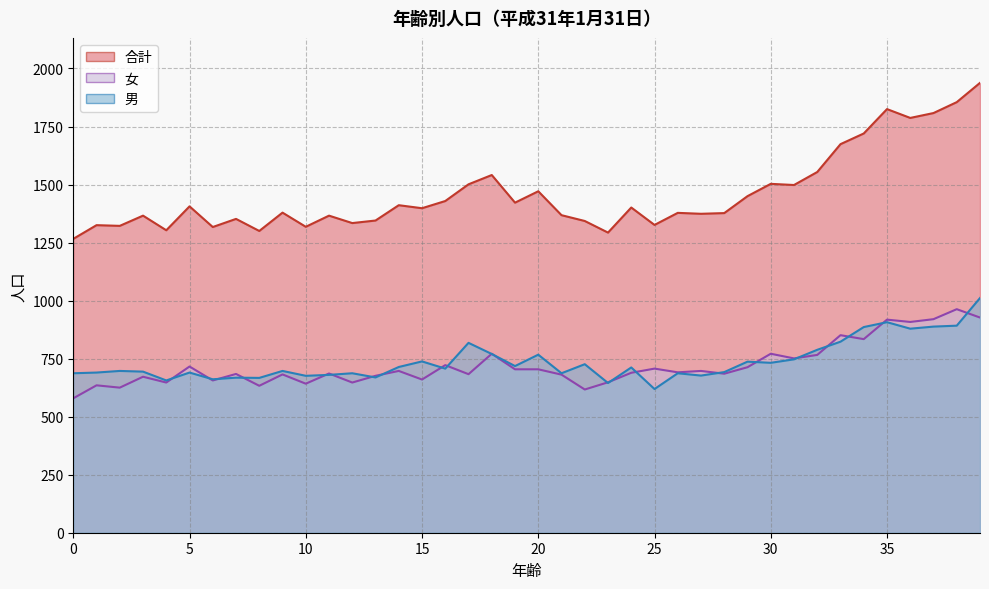

The 女 series shows 963 at 38. True or false?

True